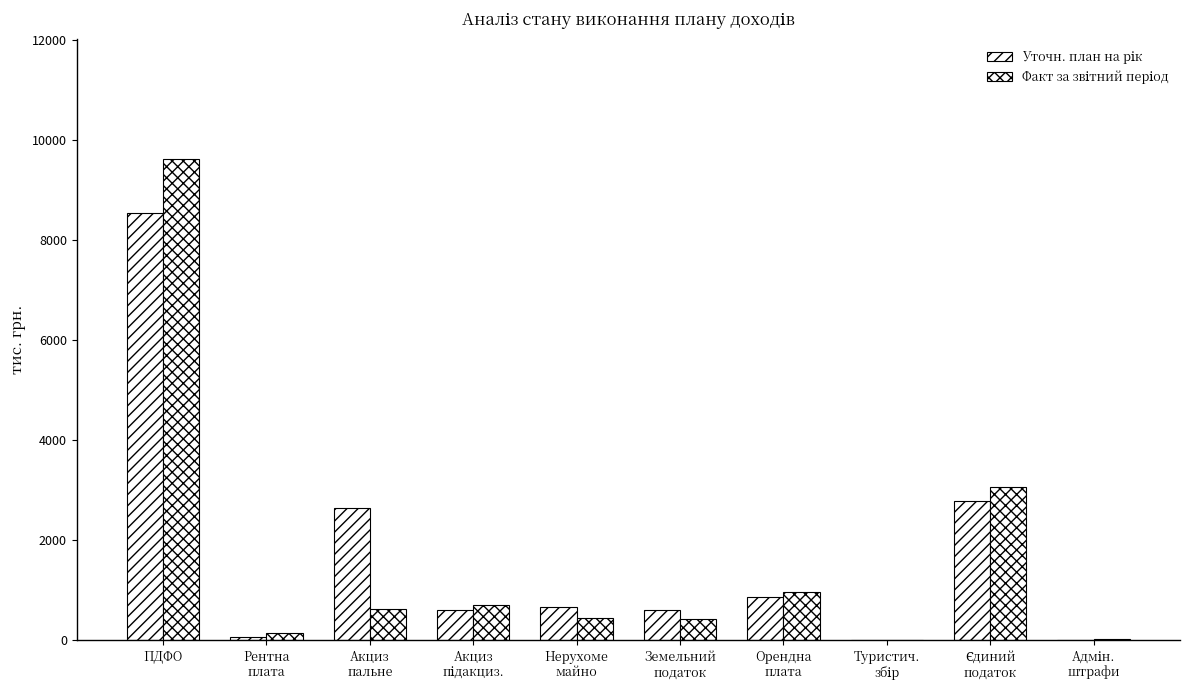

Which series has the largest total across all categories?

Уточн. план на рік